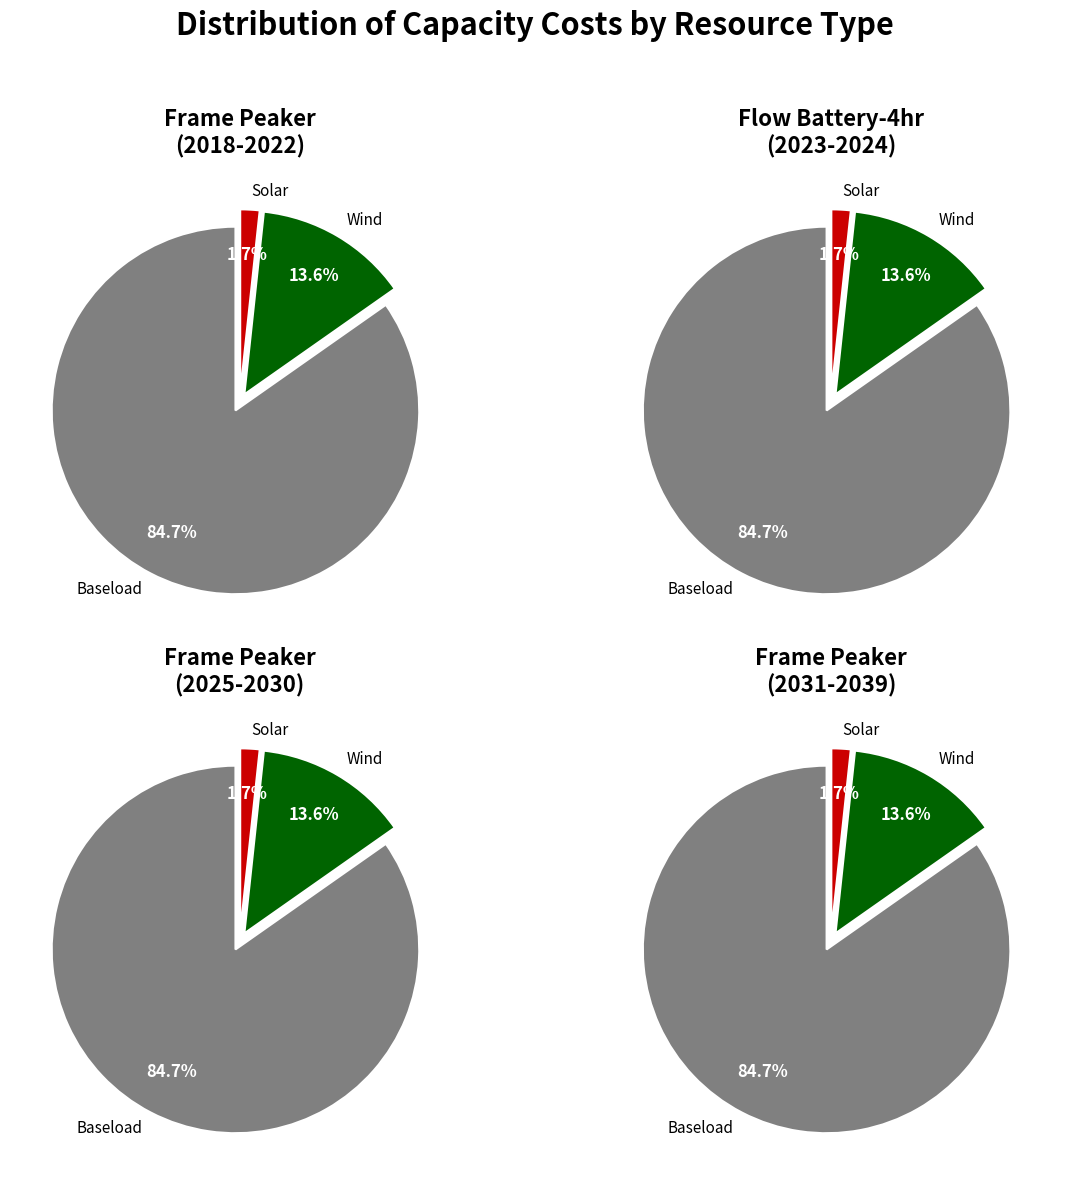

The 2025 slice represents 1% of the pie. True or false?

False